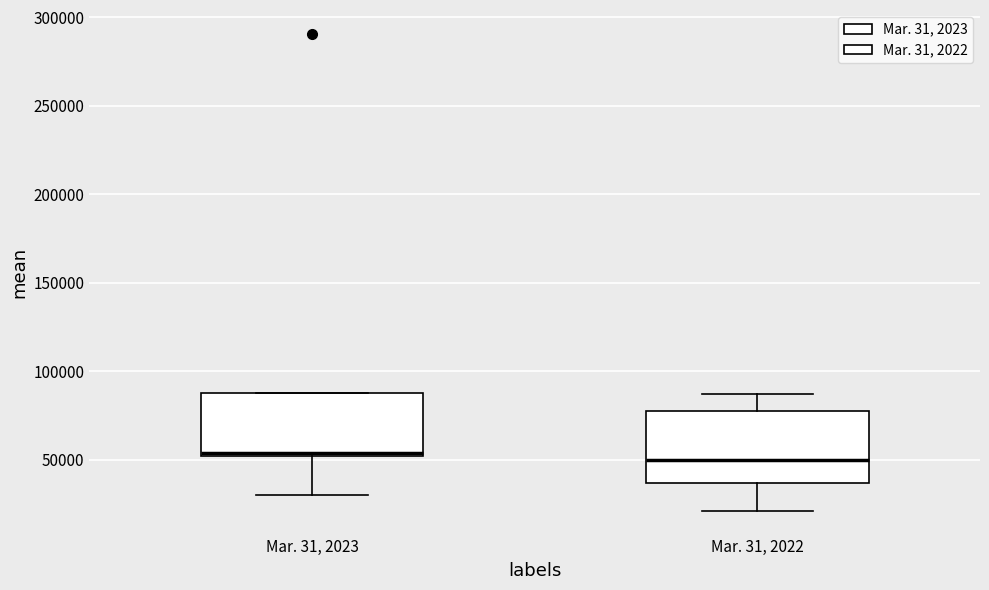

Where does the lower whisker of the box for Mar. 31, 2023 end on the y-axis? The values are not printed on the chart, so give them approximately, as read against the axis.

30000